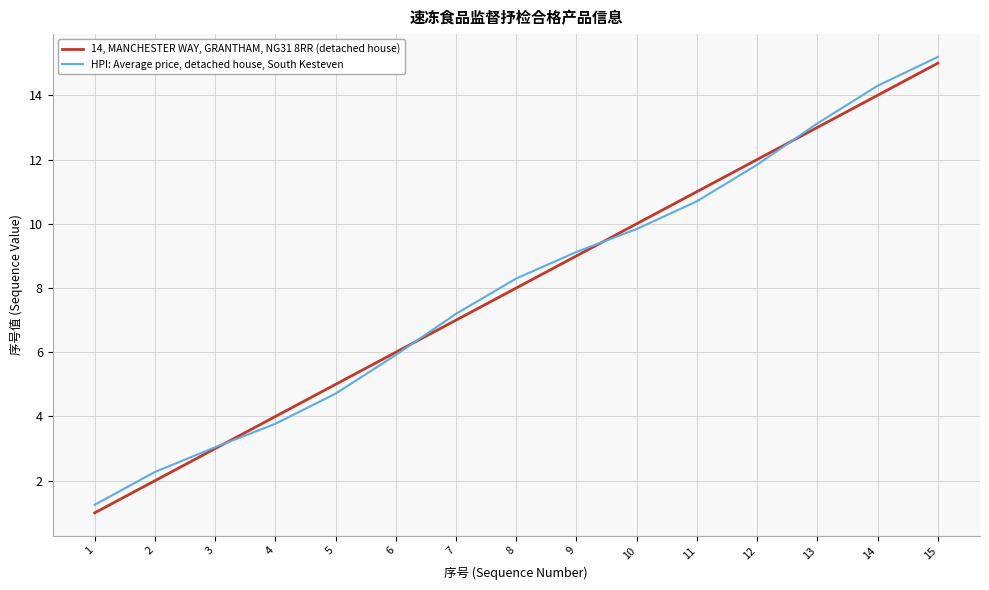

Is it true that 14, MANCHESTER WAY, GRANTHAM, NG31 8RR (detached house) equals 11.0 at 11?

True